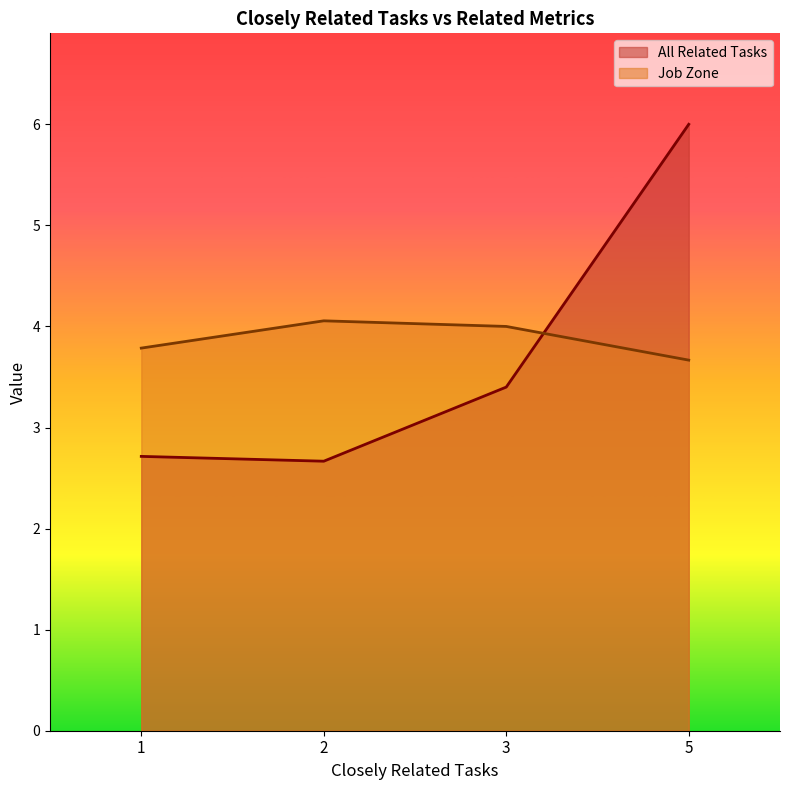

Reading left to right, extract all data points from this chart.

All Related Tasks: 1=2.7	2=2.7	3=3.4	5=6.0
Job Zone: 1=3.8	2=4.1	3=4.0	5=3.7